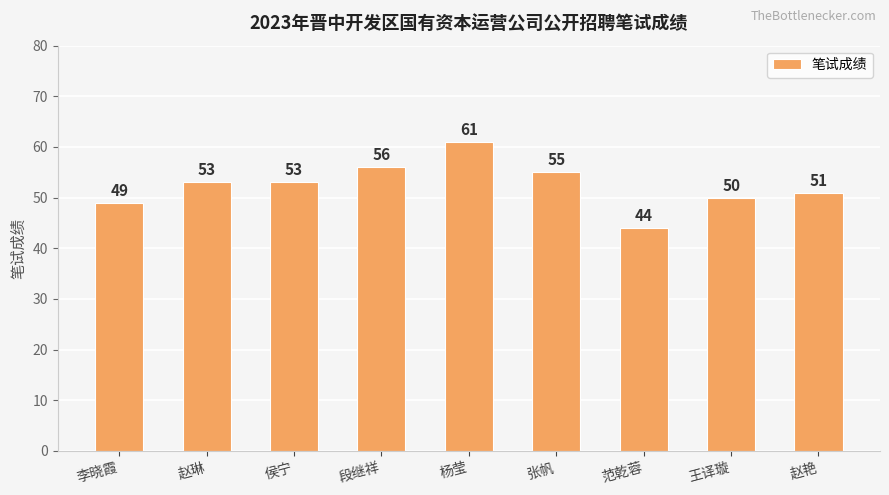

How many data points does each series have?

9